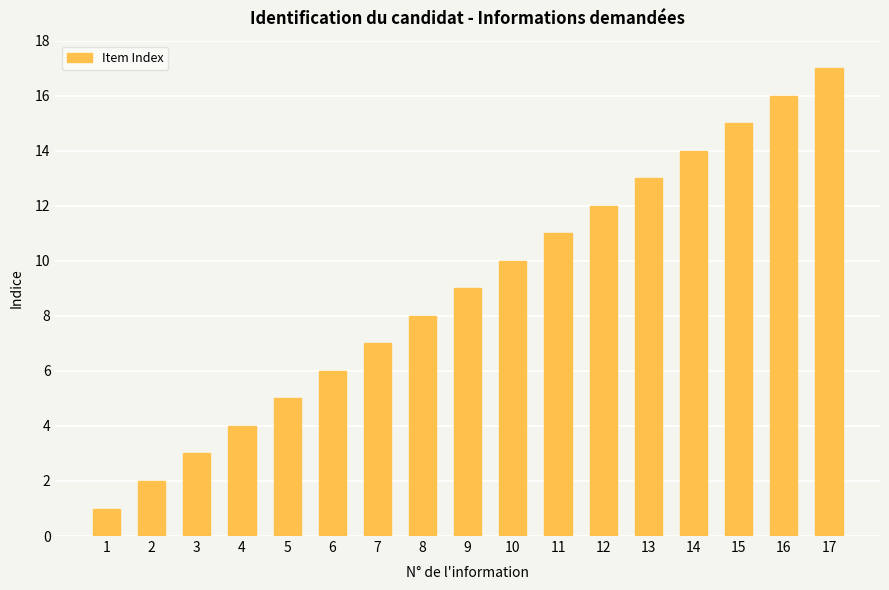

Which label corresponds to the largest value in the chart?

17